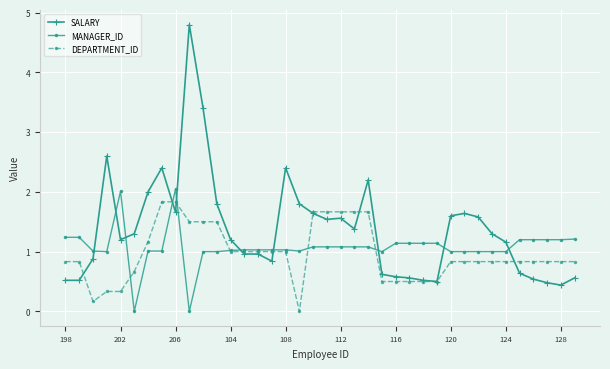

What is the value of the SALARY point at the 30th from the left?

1.6